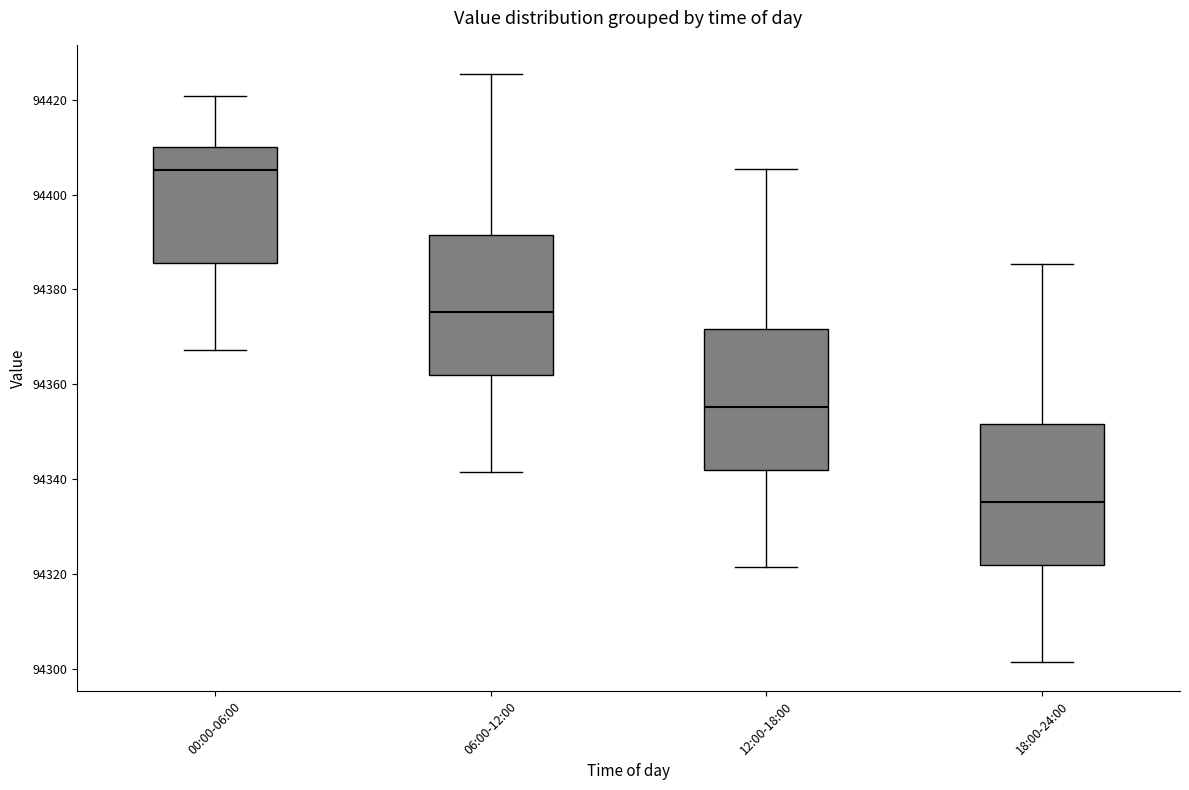

Reading left to right, read every box against the y-axis: the position of its median line, the range the box covers, and the ends of its whiskers. The values are not printed on the chart, so give them approximately, as read against the axis.

00:00-06:00: median 94406, box 94386 to 94410, whiskers 94368 to 94420
06:00-12:00: median 94376, box 94362 to 94392, whiskers 94342 to 94426
12:00-18:00: median 94356, box 94342 to 94372, whiskers 94322 to 94406
18:00-24:00: median 94336, box 94322 to 94352, whiskers 94302 to 94386